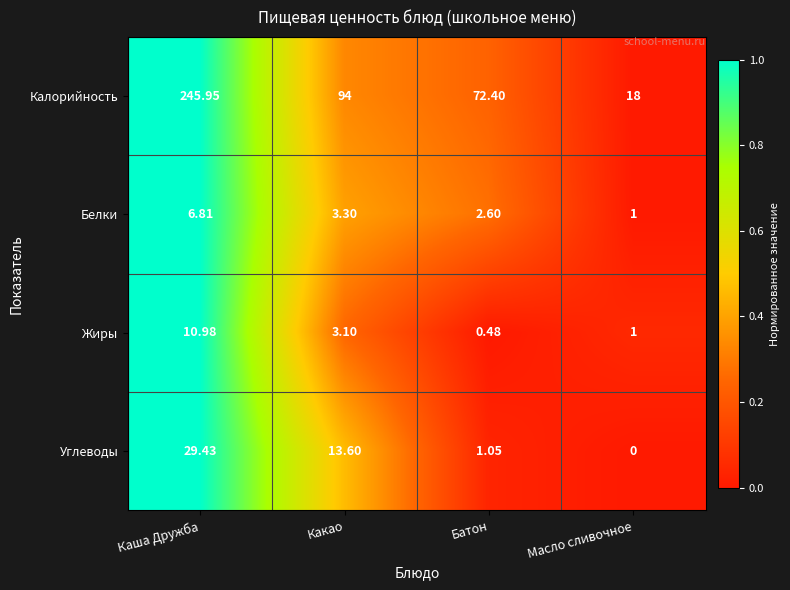

List the series in order of their peak value, highest first.

Калорийность, Углеводы, Жиры, Белки